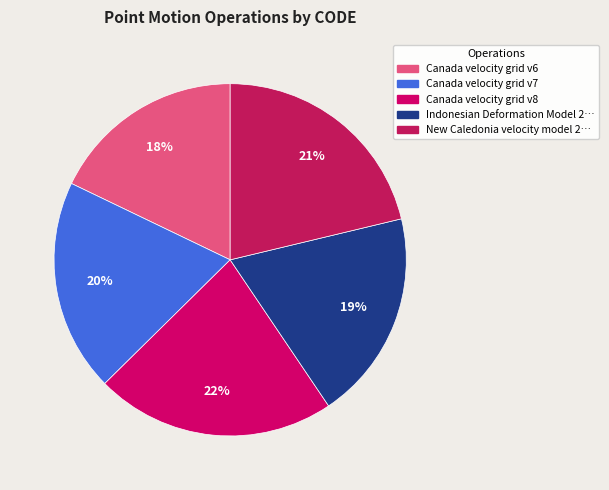

Count the number of slices in the pie.

5